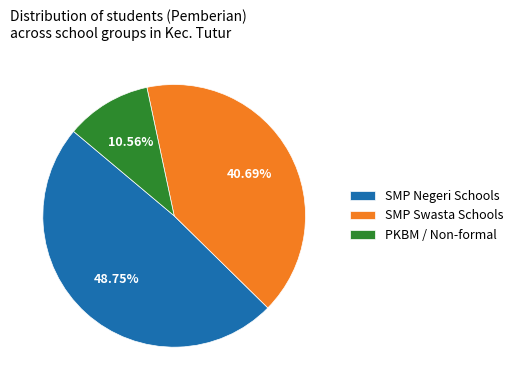

Rank the categories by value from lowest to highest.

PKBM / Non-formal, SMP Swasta Schools, SMP Negeri Schools